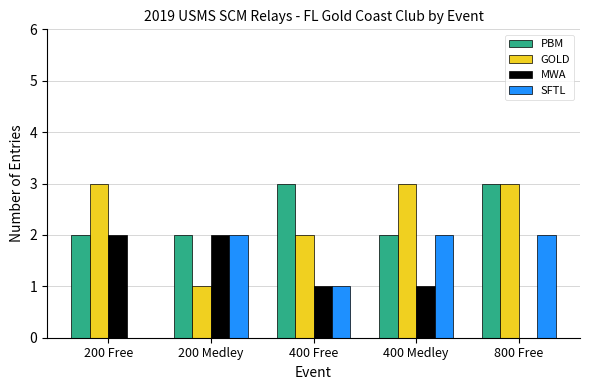

What is the greatest value displayed?

3